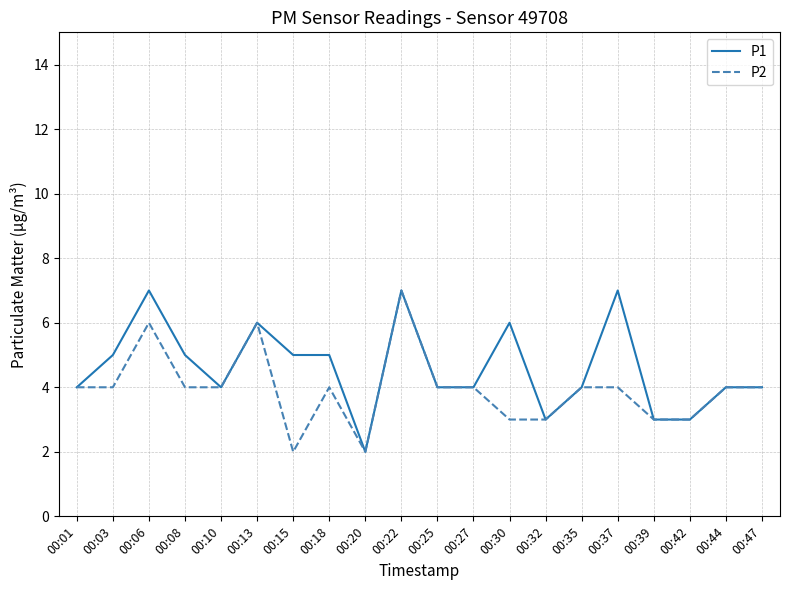

What is the highest value of the P1 series?

7